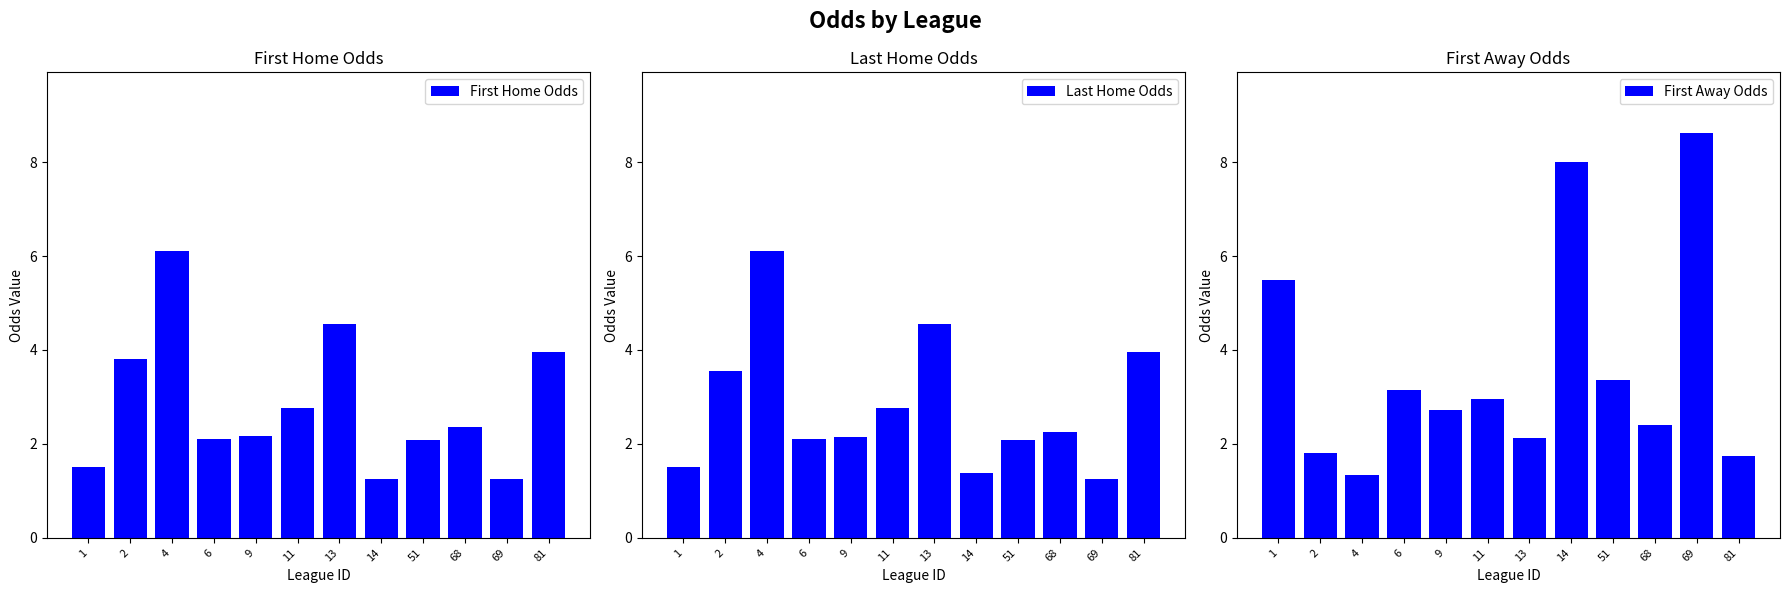

At which category is the sum across all series the highest?

4